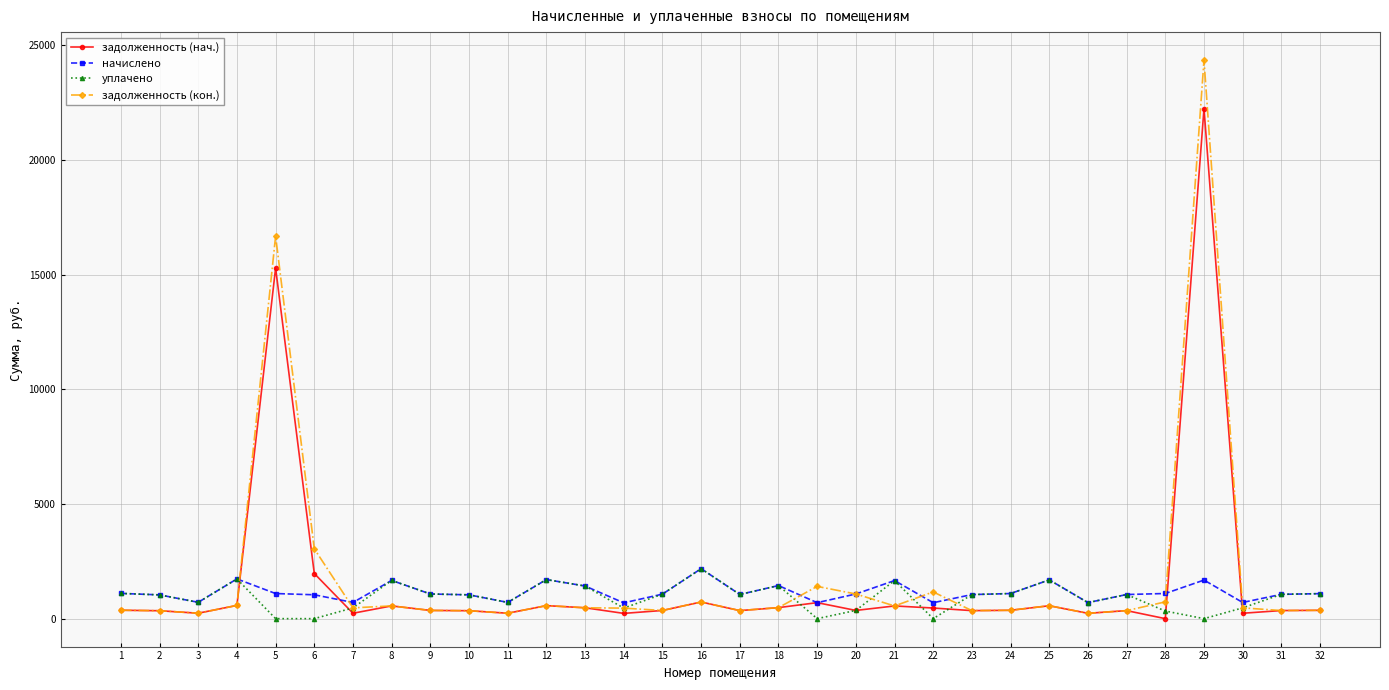

How many categories are shown in the chart?

32